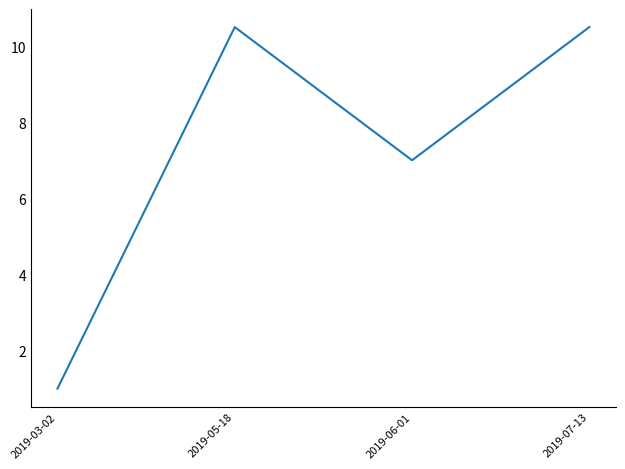

Reading left to right, list all the values displayed in this chart.

1.0	10.5	7.0	10.5